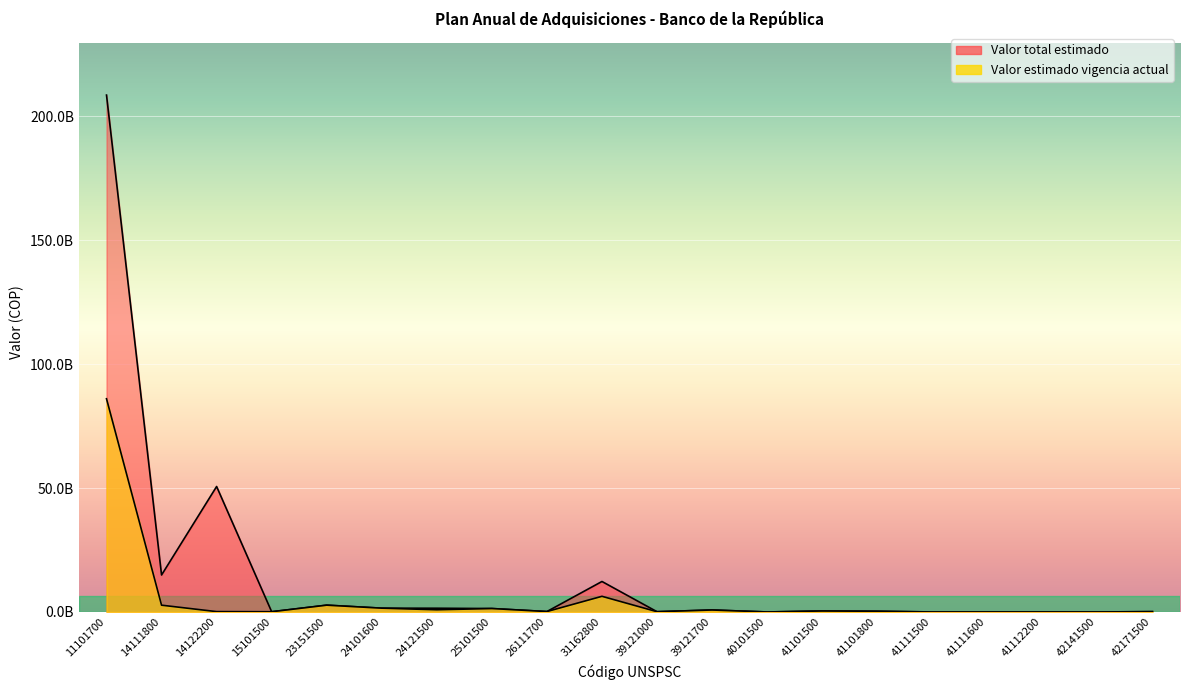

What is the difference between the Valor total estimado values at 14122200 and 23151500?

47878275703.1